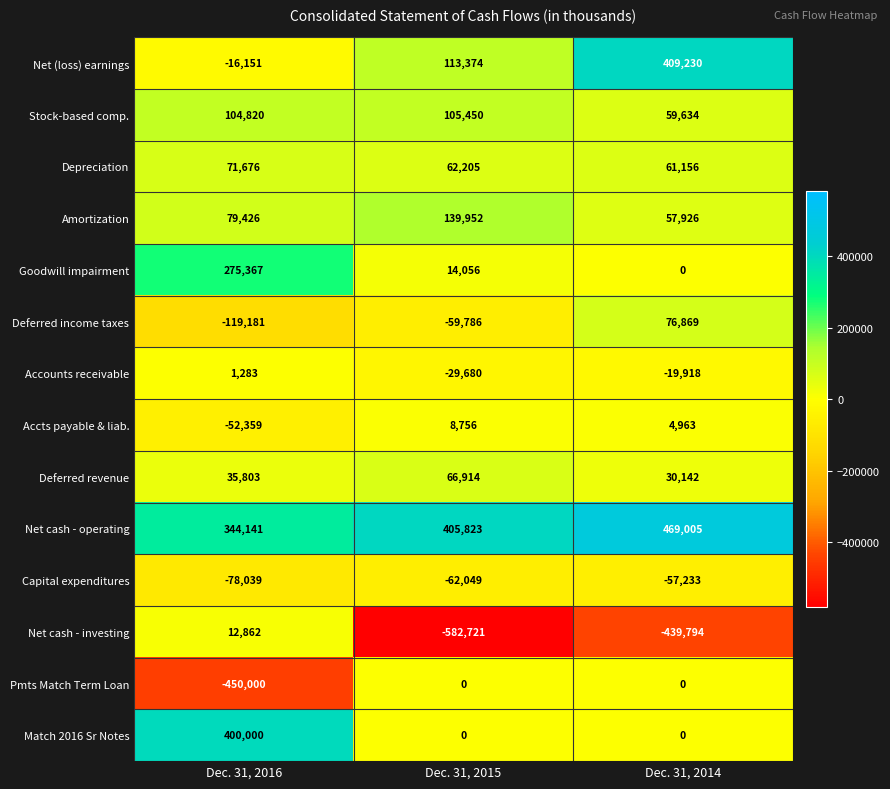

Which label corresponds to the largest value in the chart?

Dec. 31, 2014